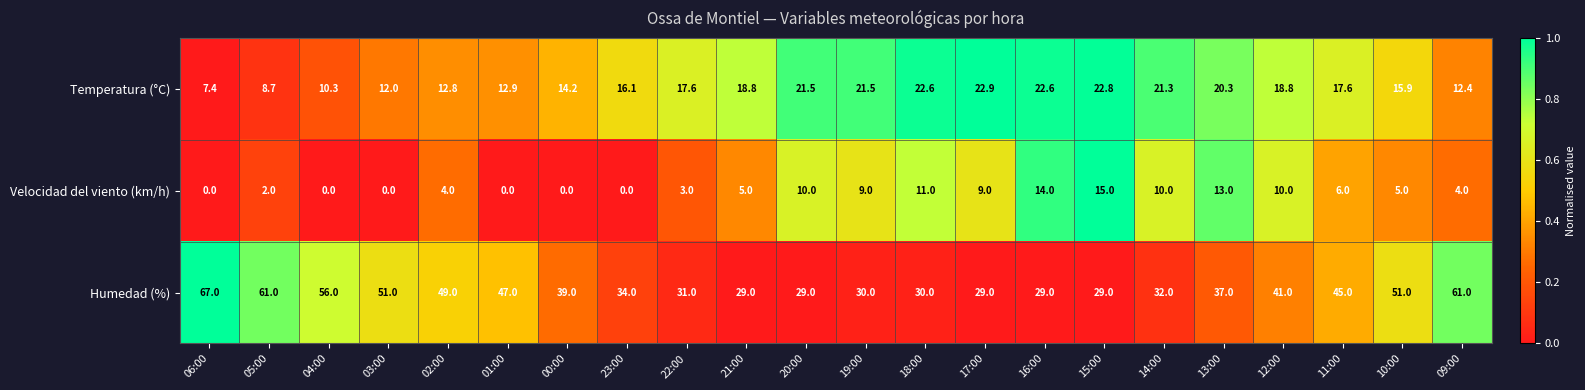

Which label corresponds to the largest value in the chart?

06:00